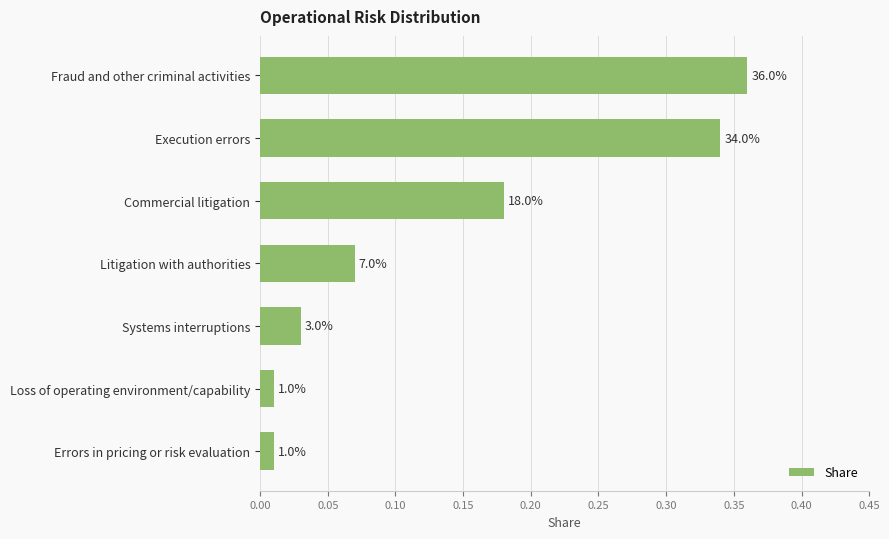

What is the maximum value shown in the chart?

0.4